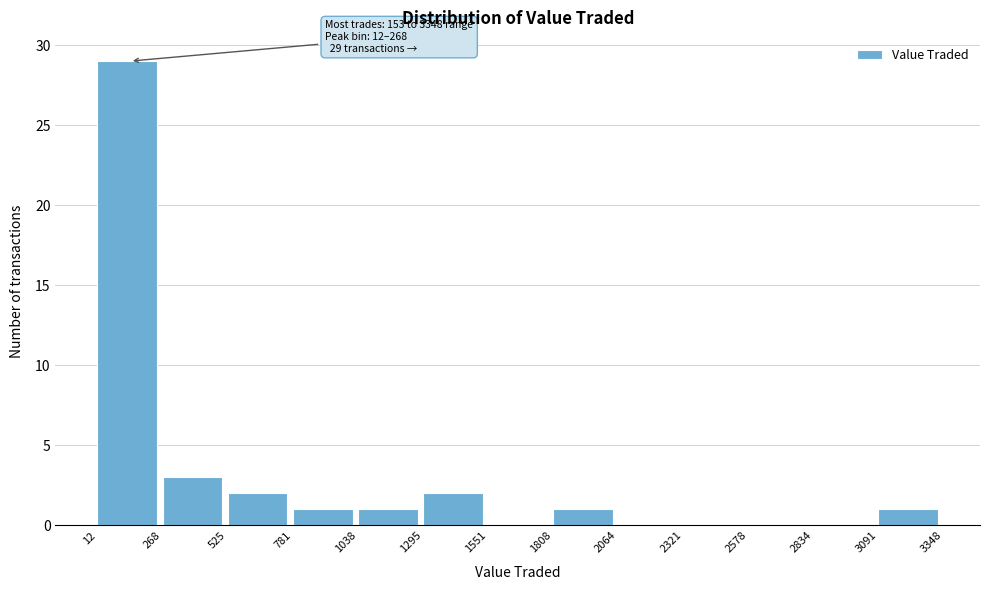

Which range on the x-axis has the tallest bar?

12 to 268